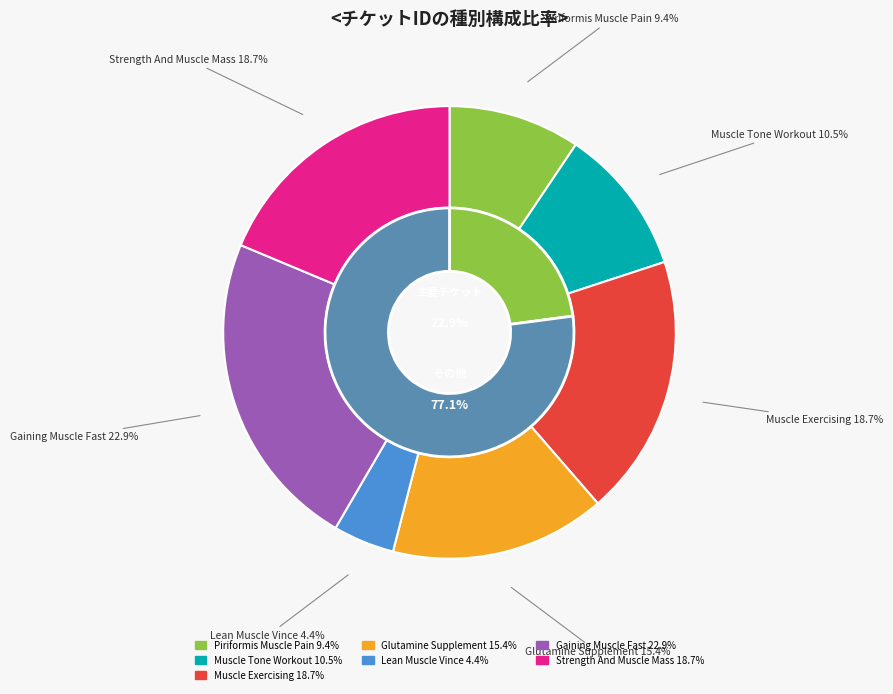

Is Muscle Tone Vs Muscles Tissue Workout the majority of the pie?

No